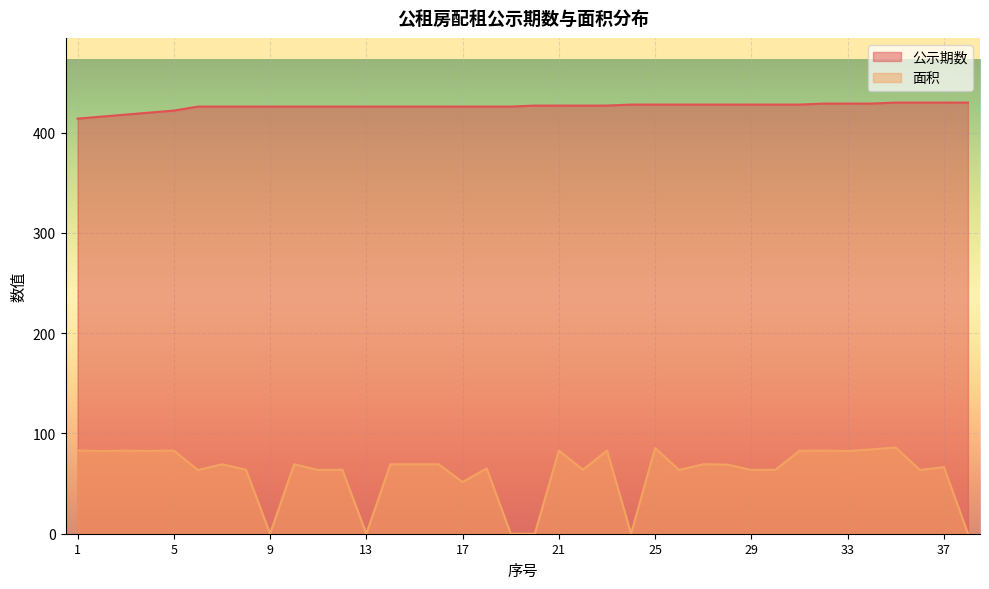

What is the value of the 面积 point at the 8th from the left?

63.8